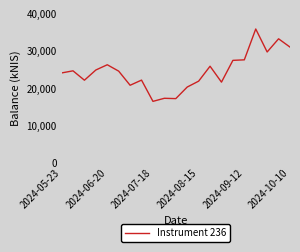

What is the difference between the maximum and minimum values?

19431.9